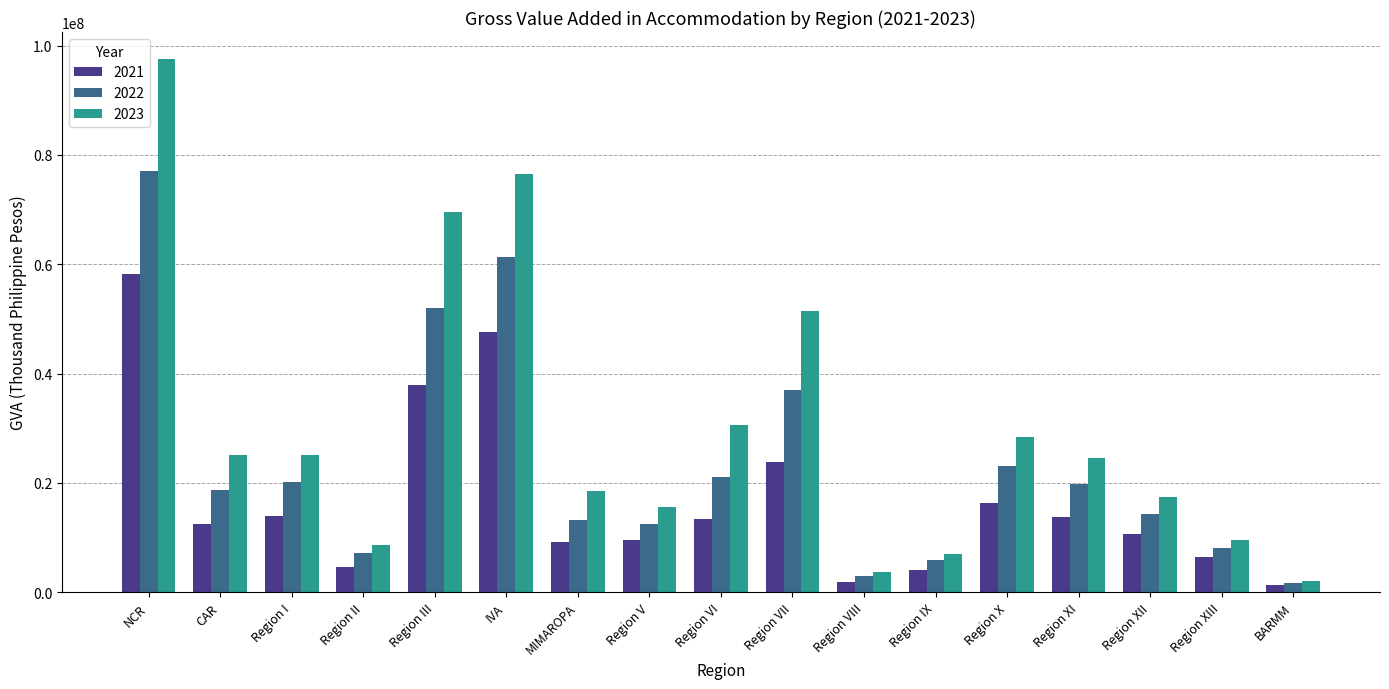

What is the sum of all 2023 values?

511145627.2